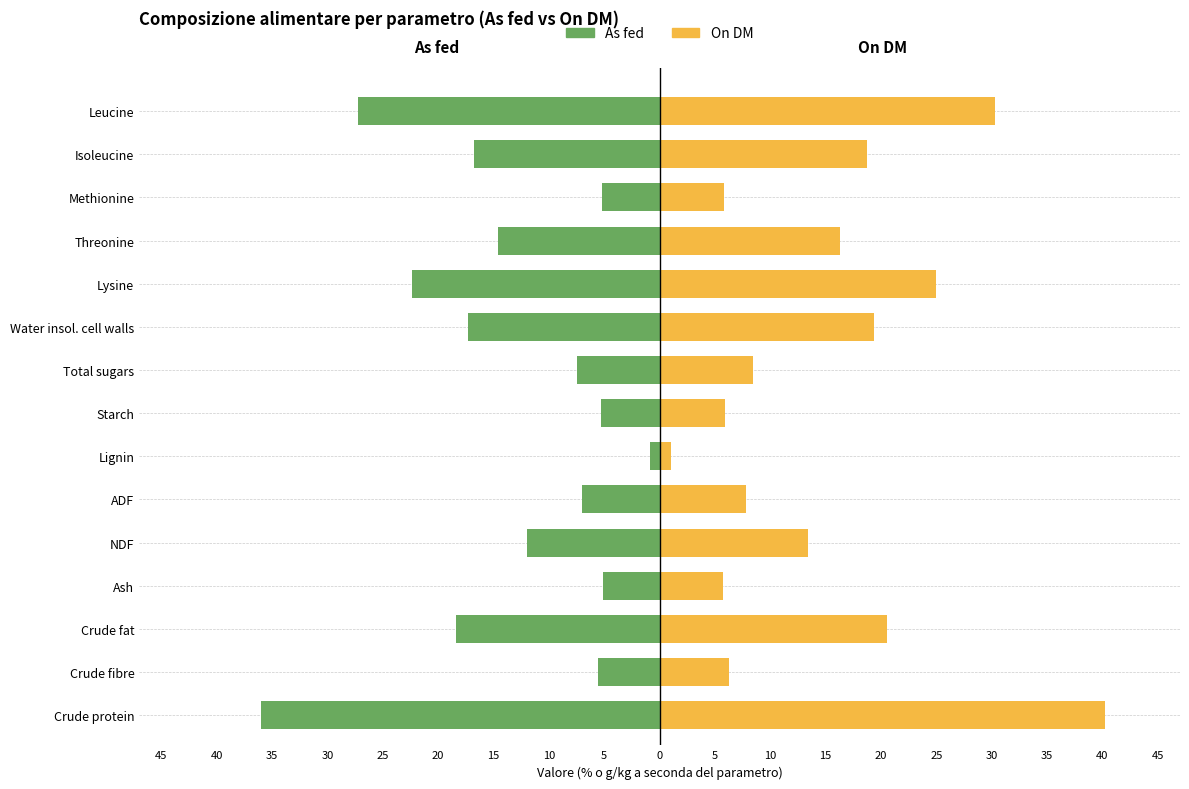

Which series has the largest range (max minus min)?

On DM